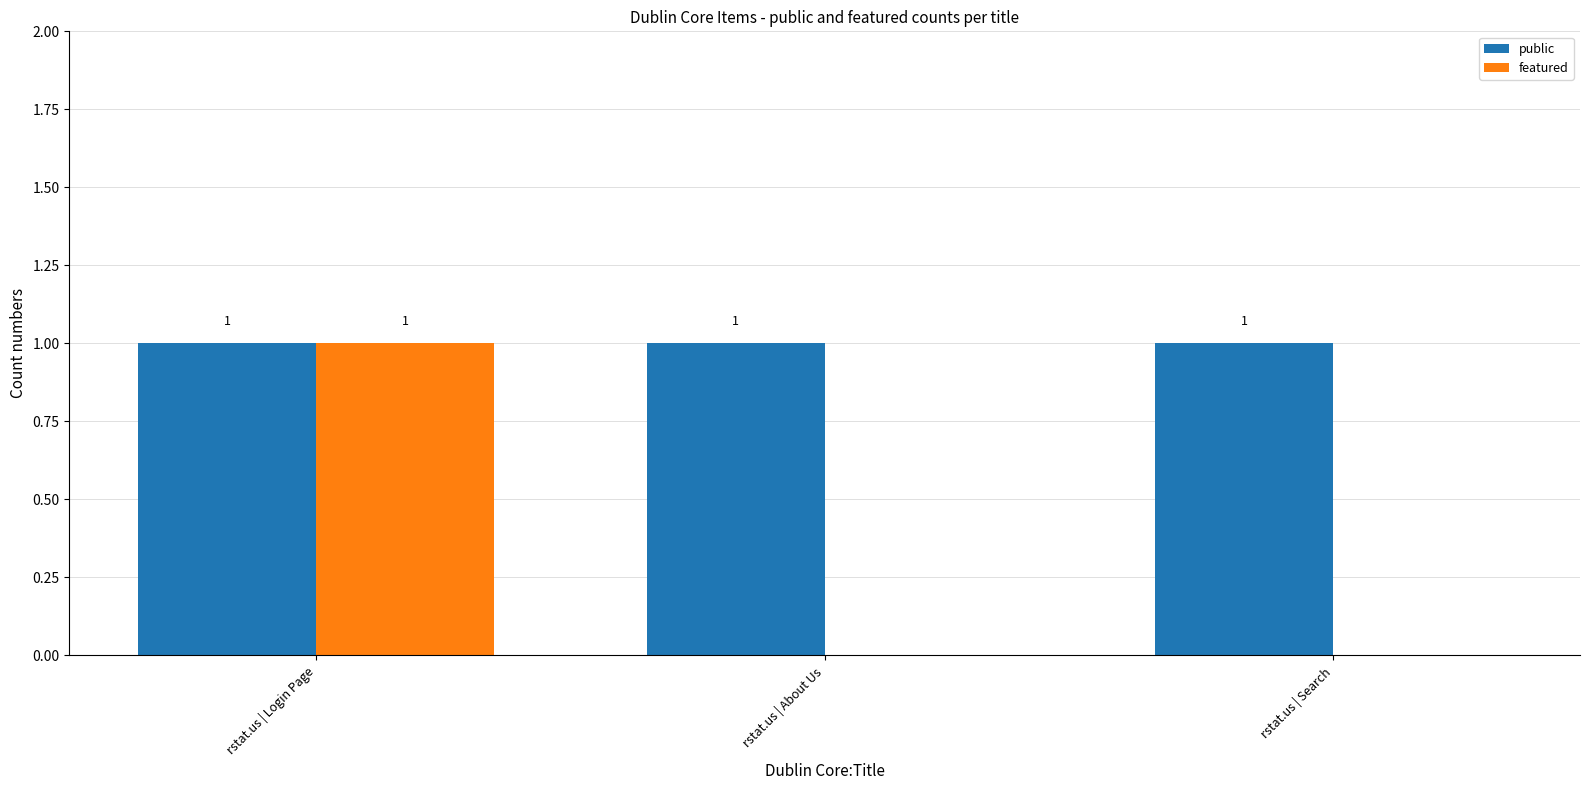

What is the total value across all series at rstat.us | About Us?

1